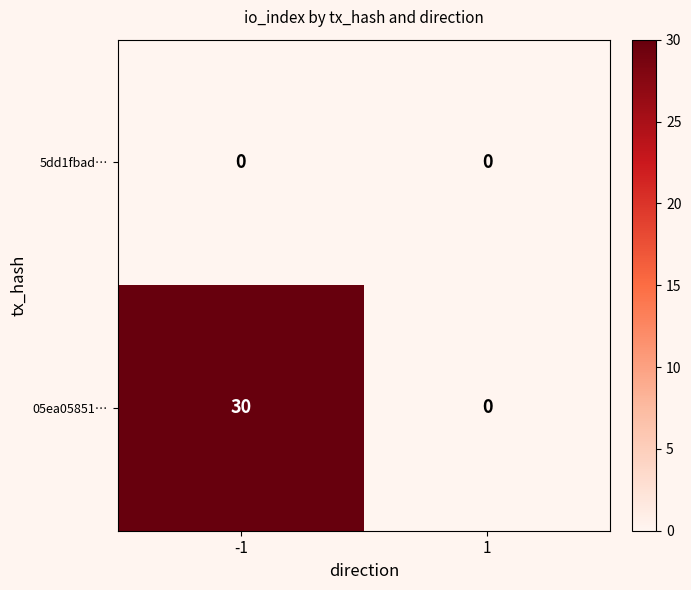

Is it true that 5dd1fbad… equals 0 at 1?

True